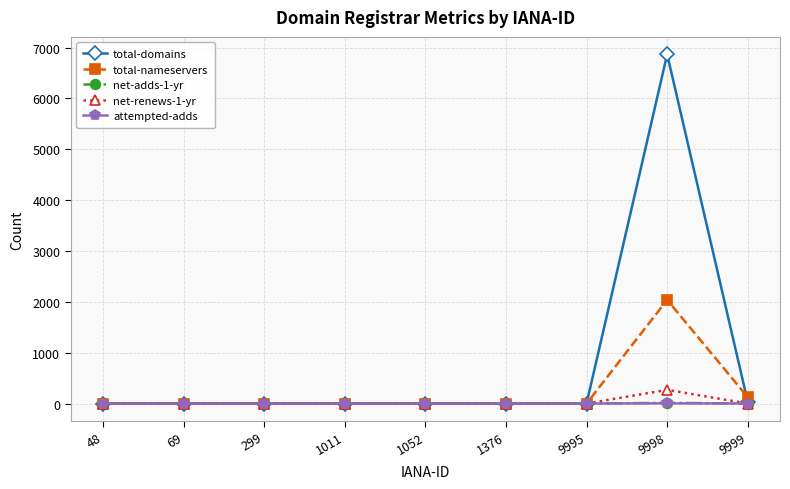

Where is total-nameservers nearest to the value 1019?

9999